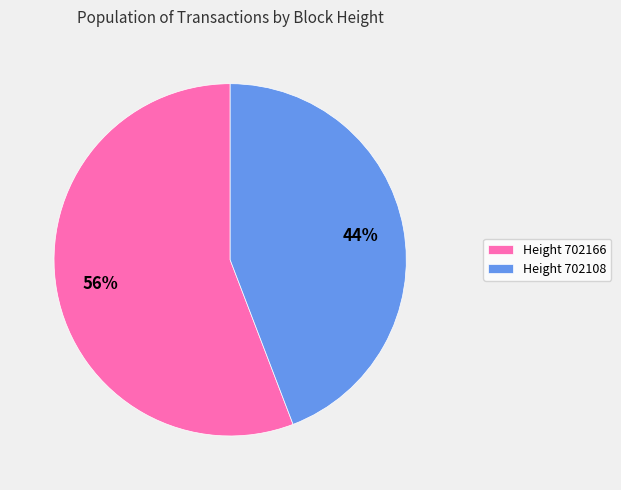

Which slice is the smallest?

Height 702108